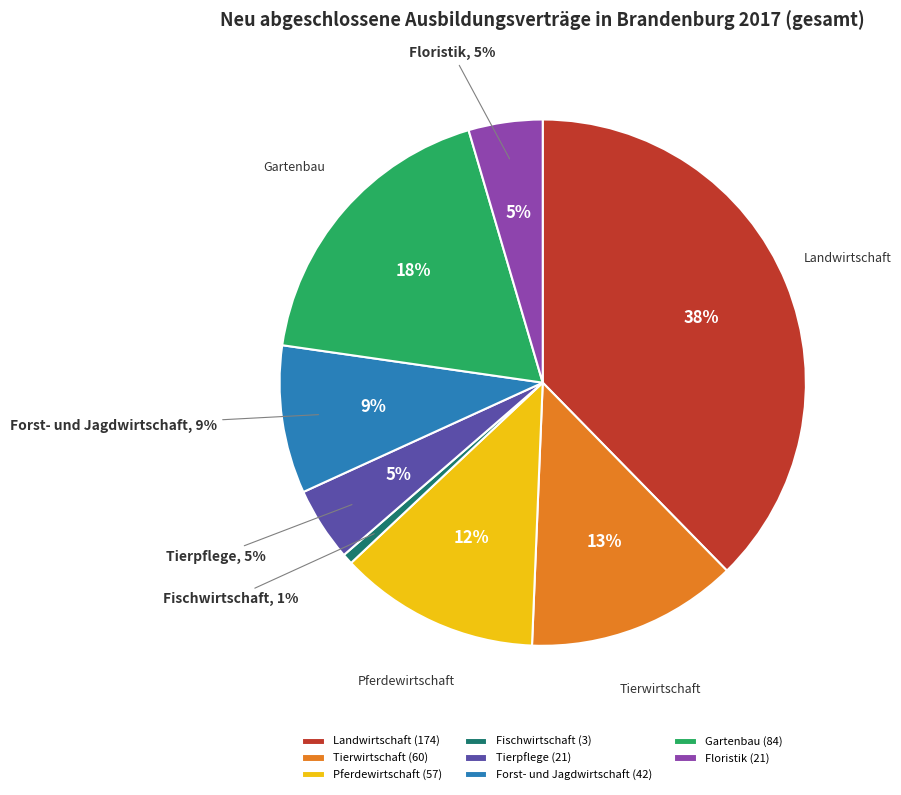

Does Floristik represent more than half of the total?

No